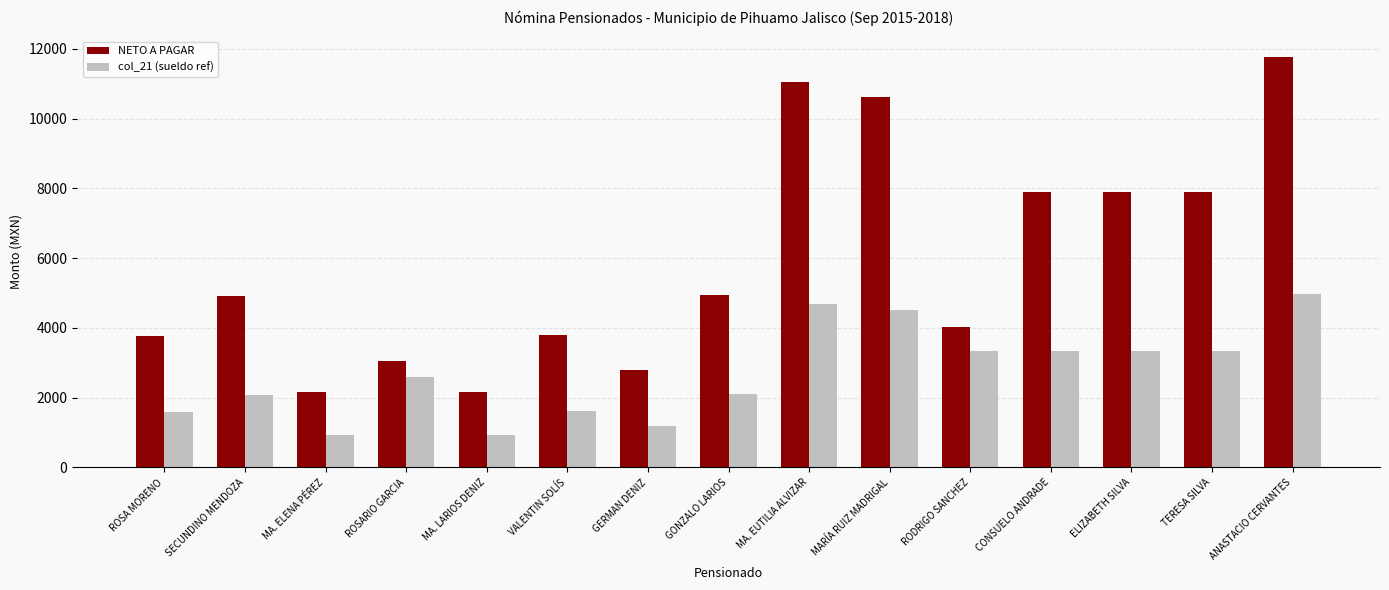

What is the minimum value for col_21 (sueldo ref)?

920.7